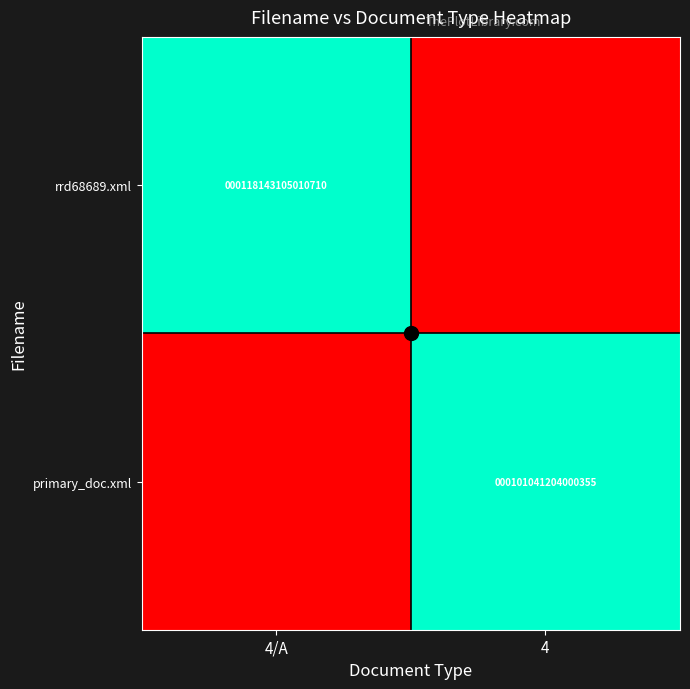

Rank the series at 4/A from highest to lowest value.

rrd68689.xml, primary_doc.xml